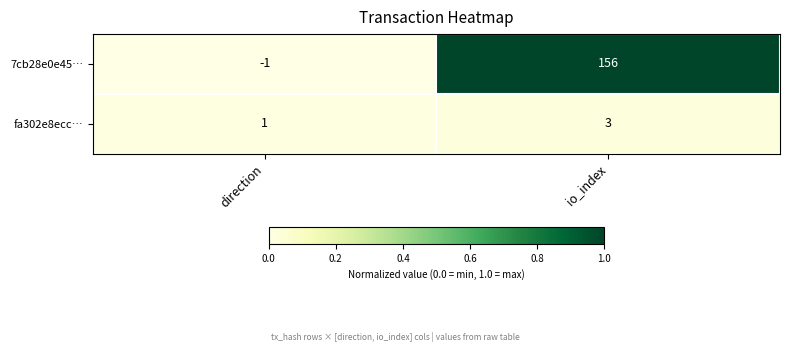

At which category does the chart reach its peak across all series?

io_index